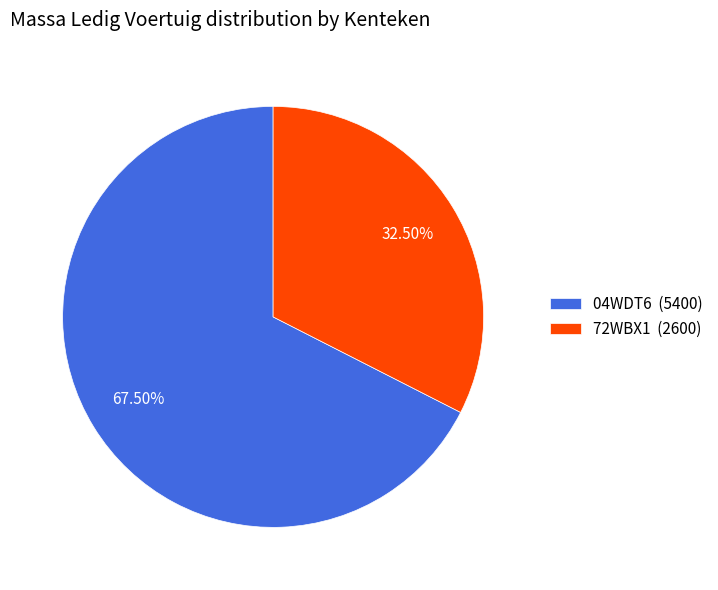

Approximately how many times larger is the value at 04WDT6 compared to 72WBX1?

2.1